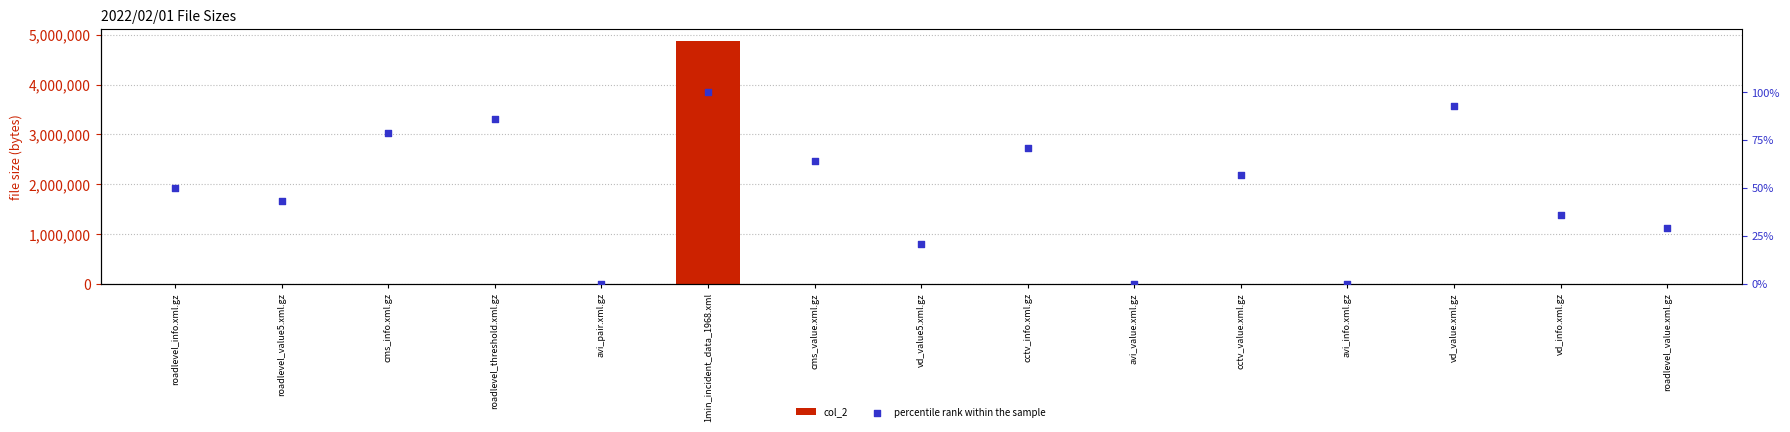

Which series contains the highest Y value?

col_2